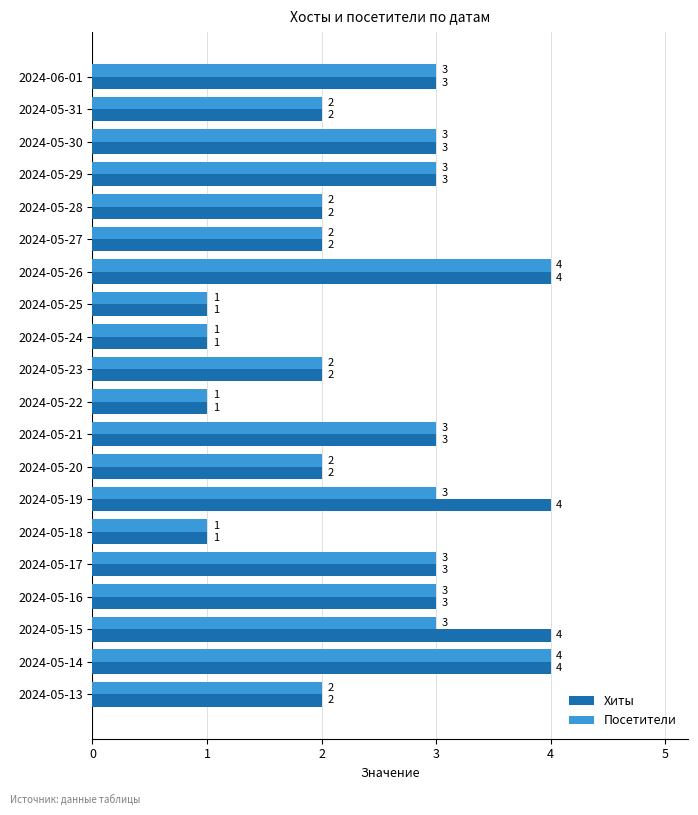

What is the sum of all Хиты values?

50